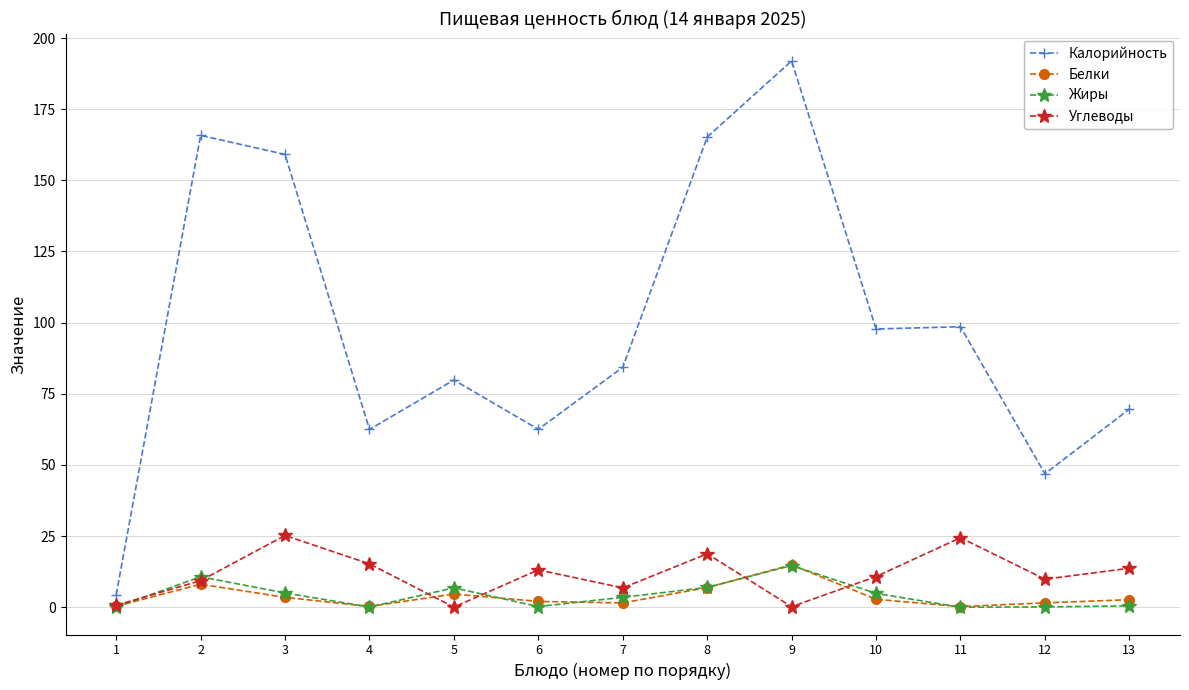

What is the total value across all series at 9?

221.7